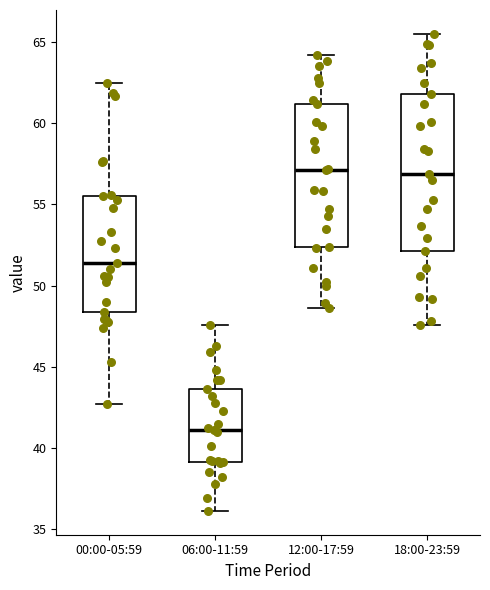

Which box has the lowest median line?

06:00-11:59